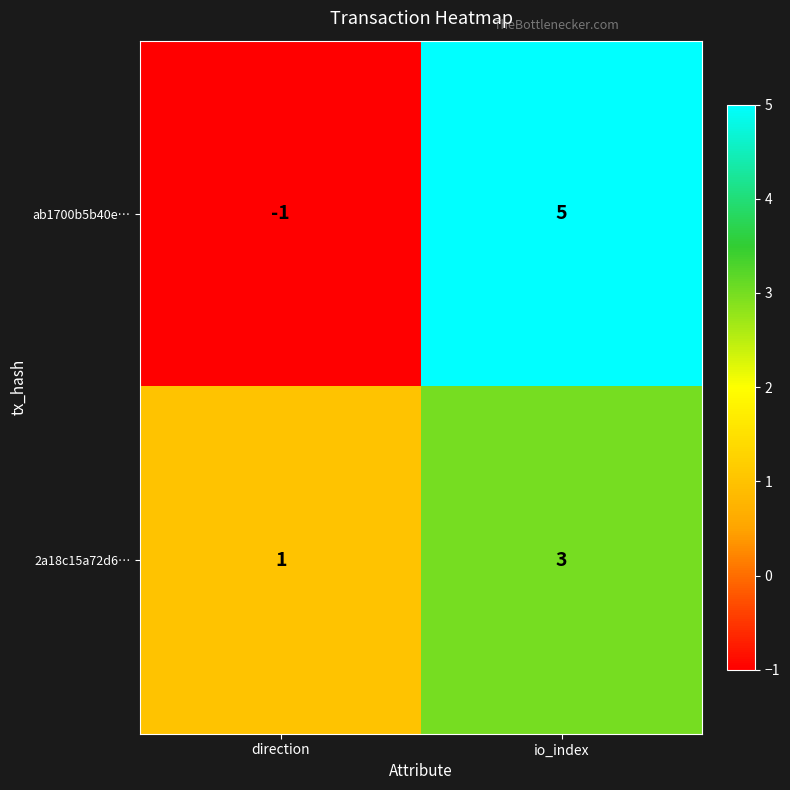

What is the sum of the ab1700b5b40e… values at io_index and direction?

4